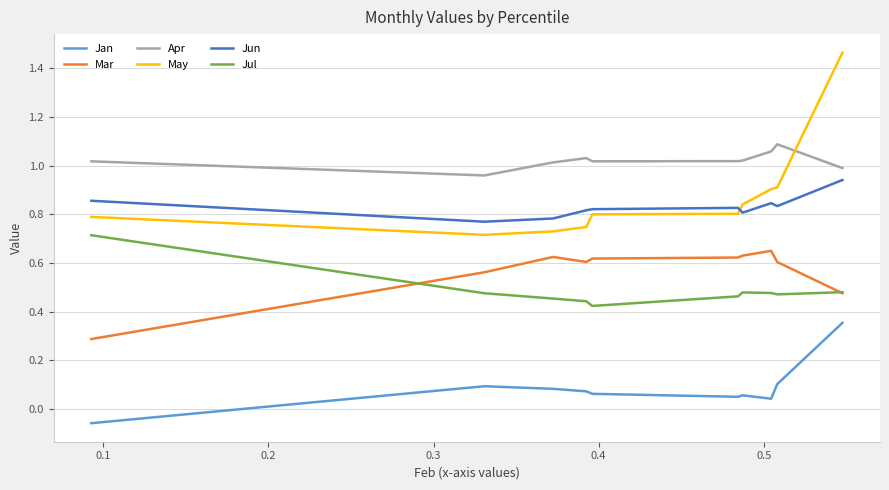

How many lines are shown in the chart?

6